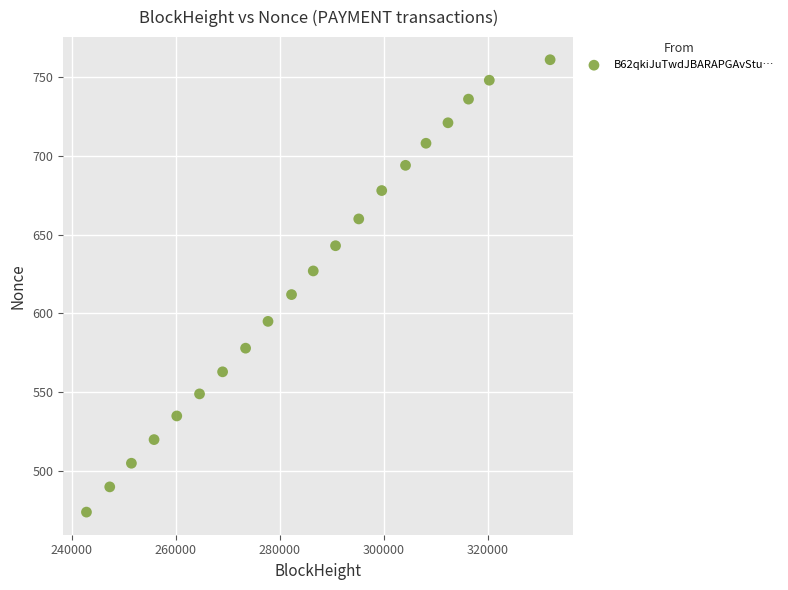

What Y value in the scatter plot is closest to 617?

612